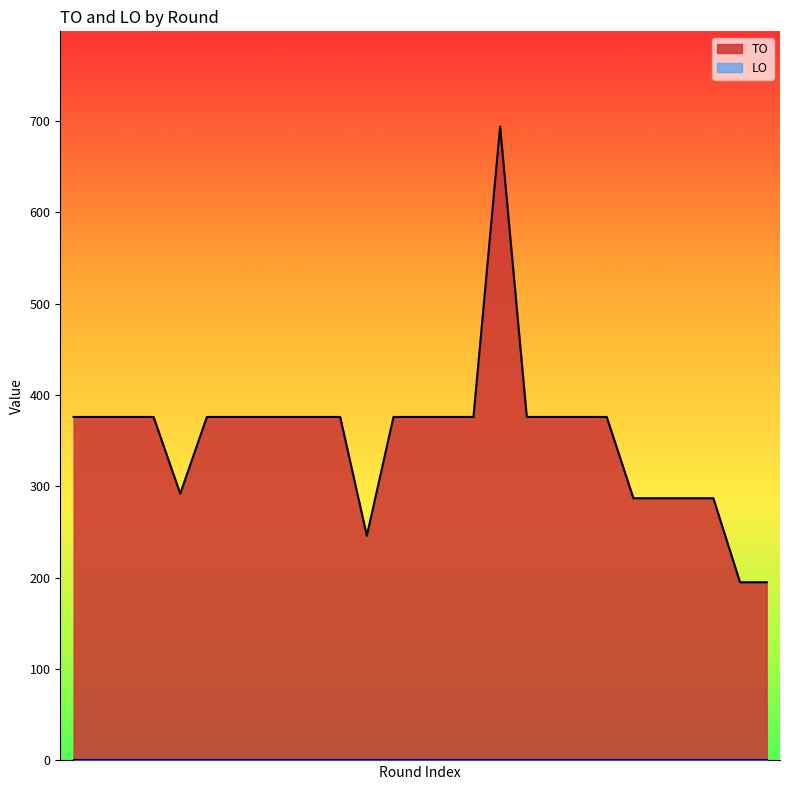

What is the value of the 11th point from the left?

376